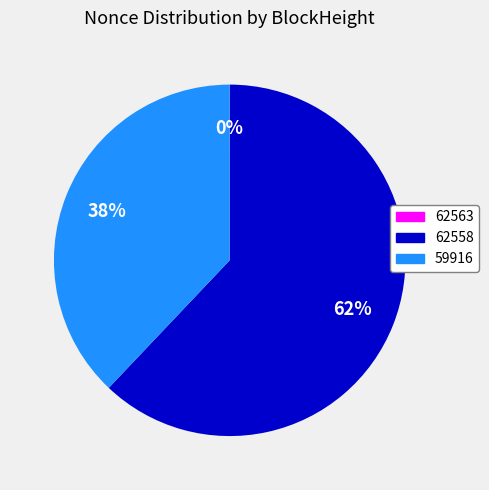

True or false: 59916 accounts for 51% of the total.

False